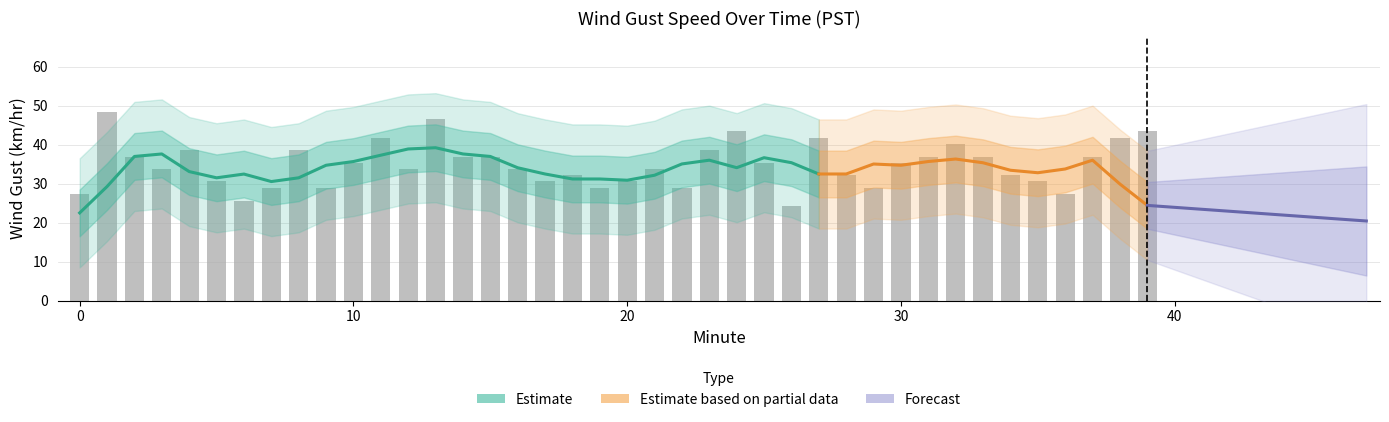

What is the maximum value shown in the chart?

48.3